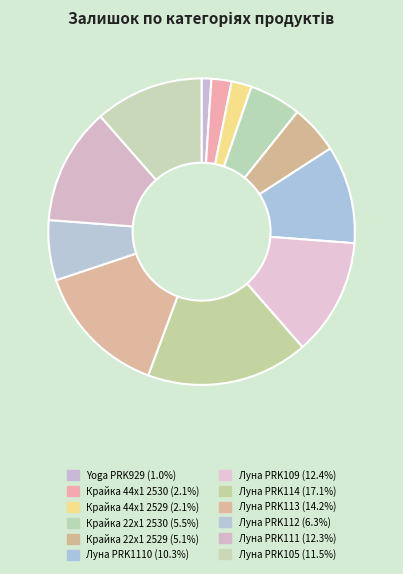

Count the number of slices in the pie.

12